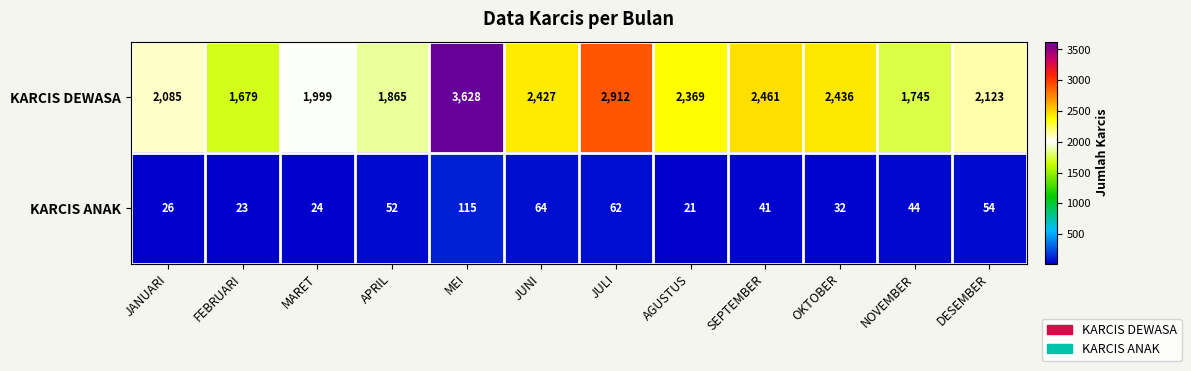

Count the number of data series in this chart.

2